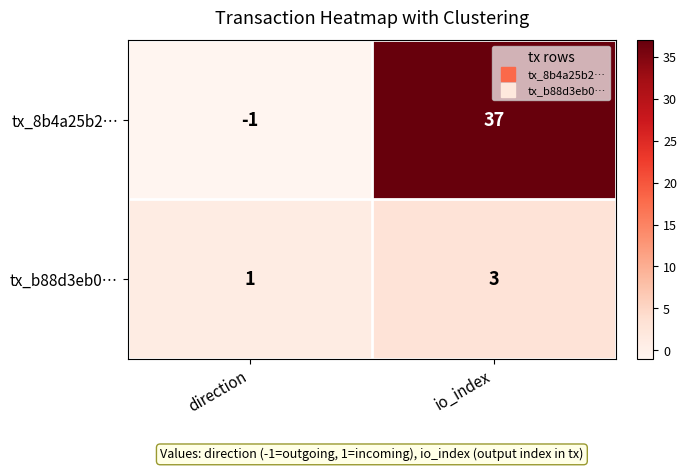

Between direction and io_index, which series saw the biggest shift?

tx_8b4a25b2…